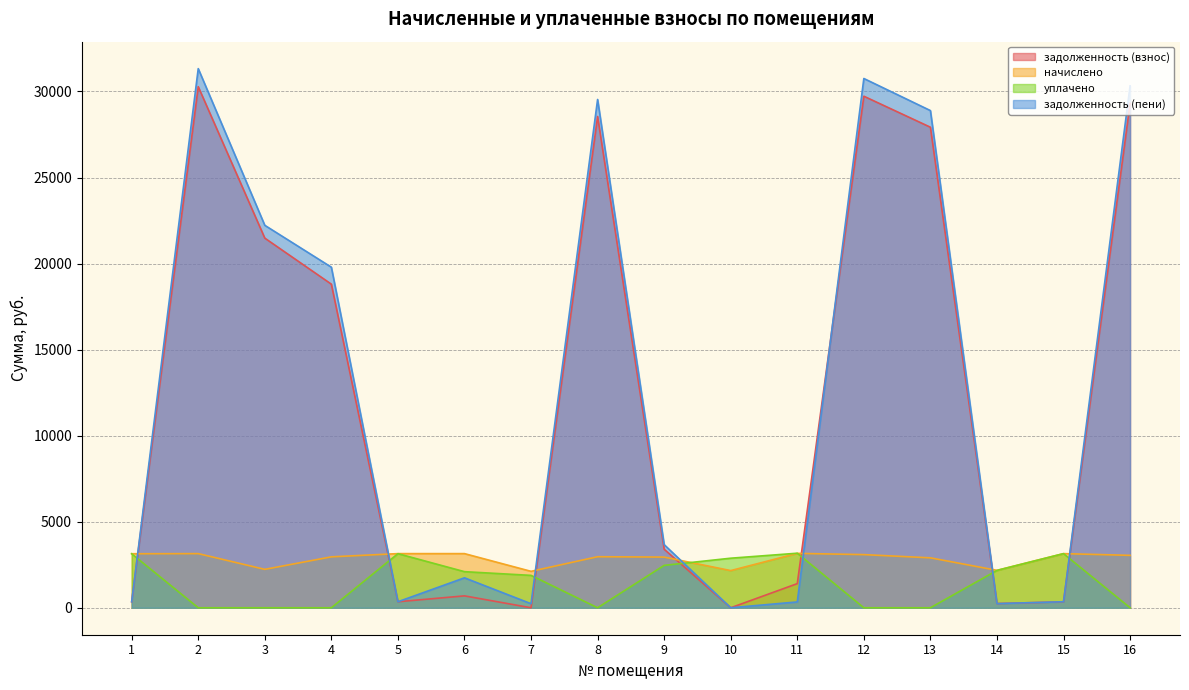

Which category has the highest value across all series?

2